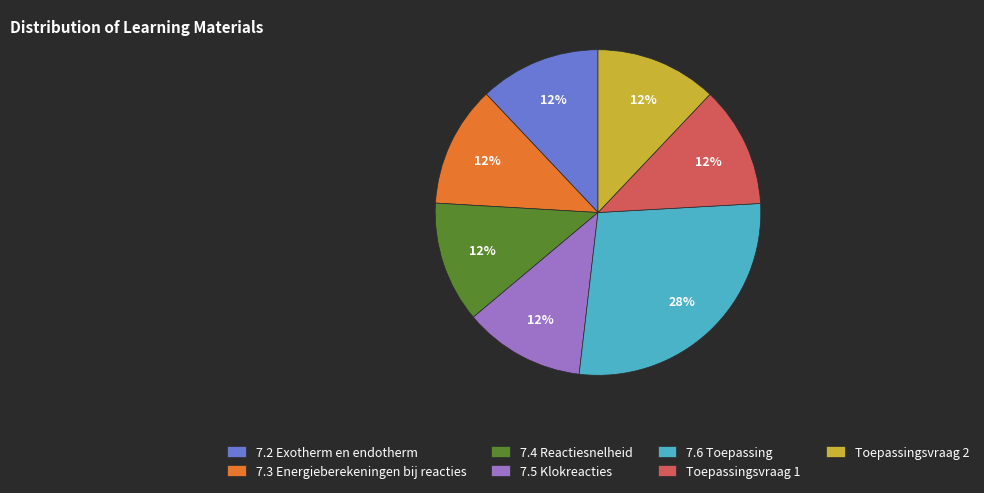

How many slices are in this pie chart?

7